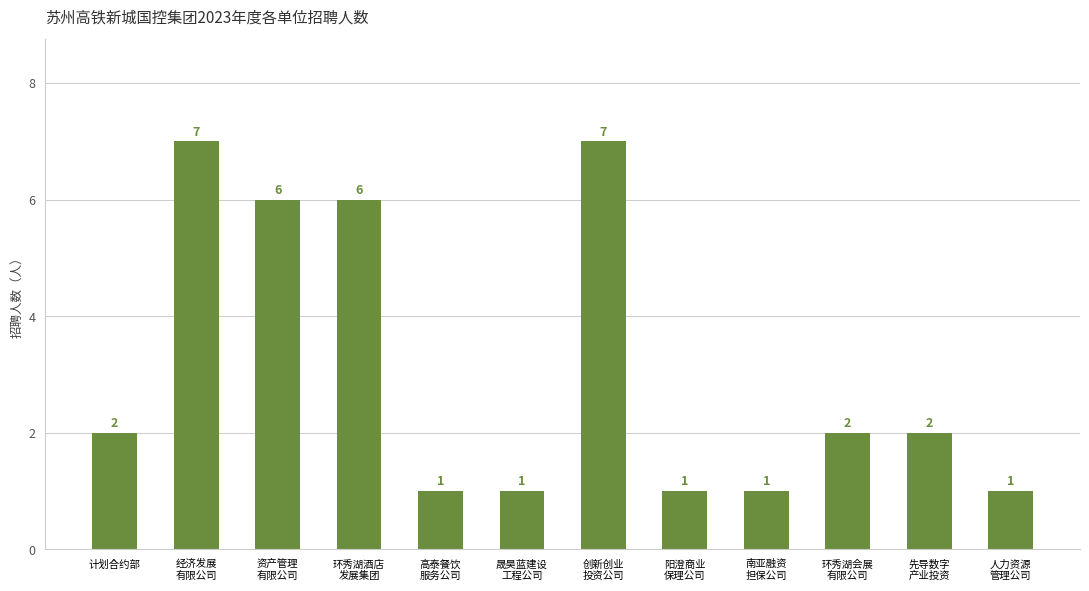

Are the bars grouped side by side (vs. stacked)?

No